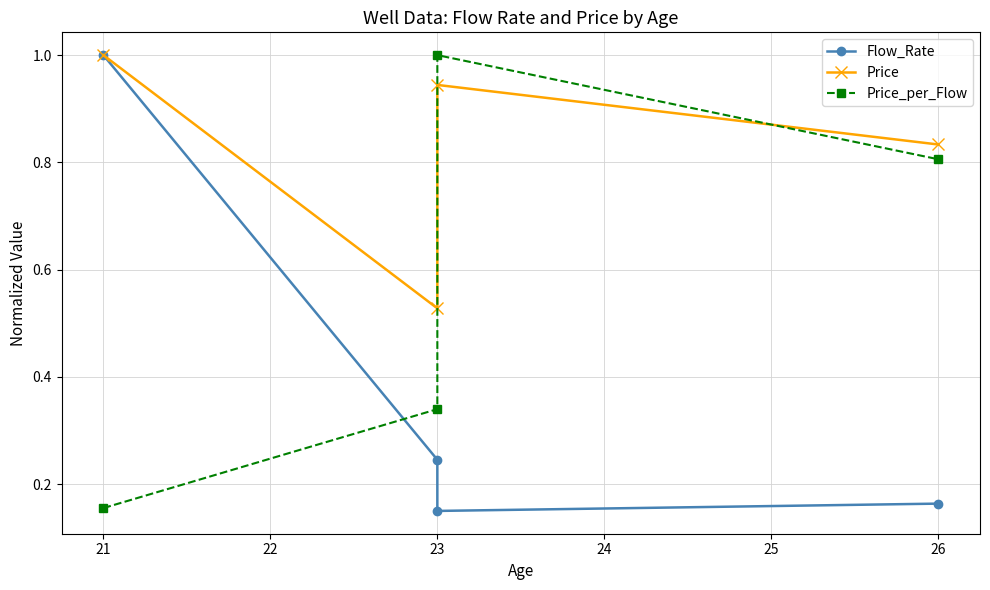

What is the greatest value displayed?

1.0